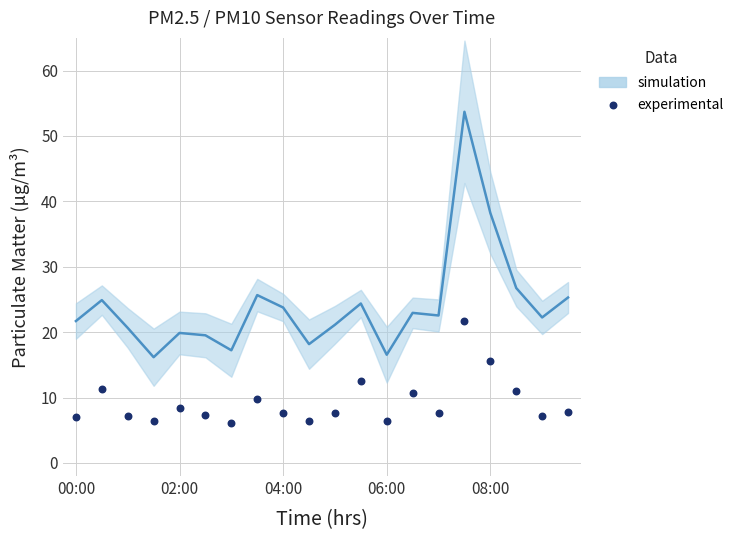

What is the range of Y values (max minus min)?

15.6